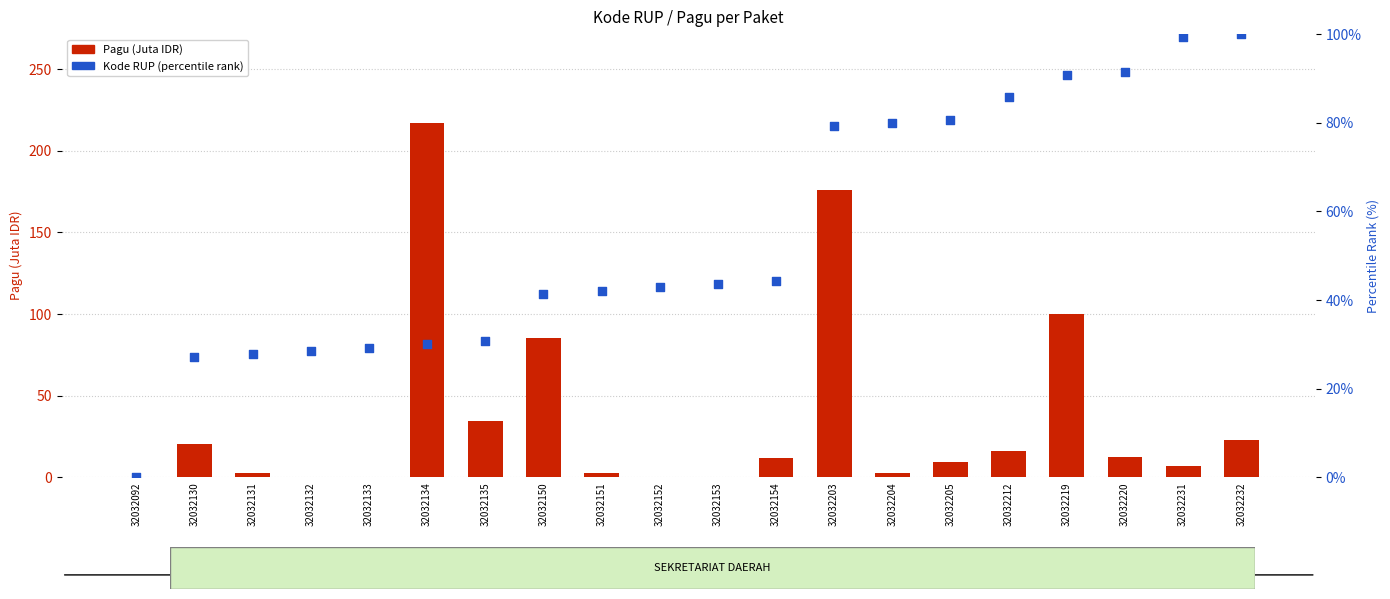

What is the total value across all series at 32032132?

29.0